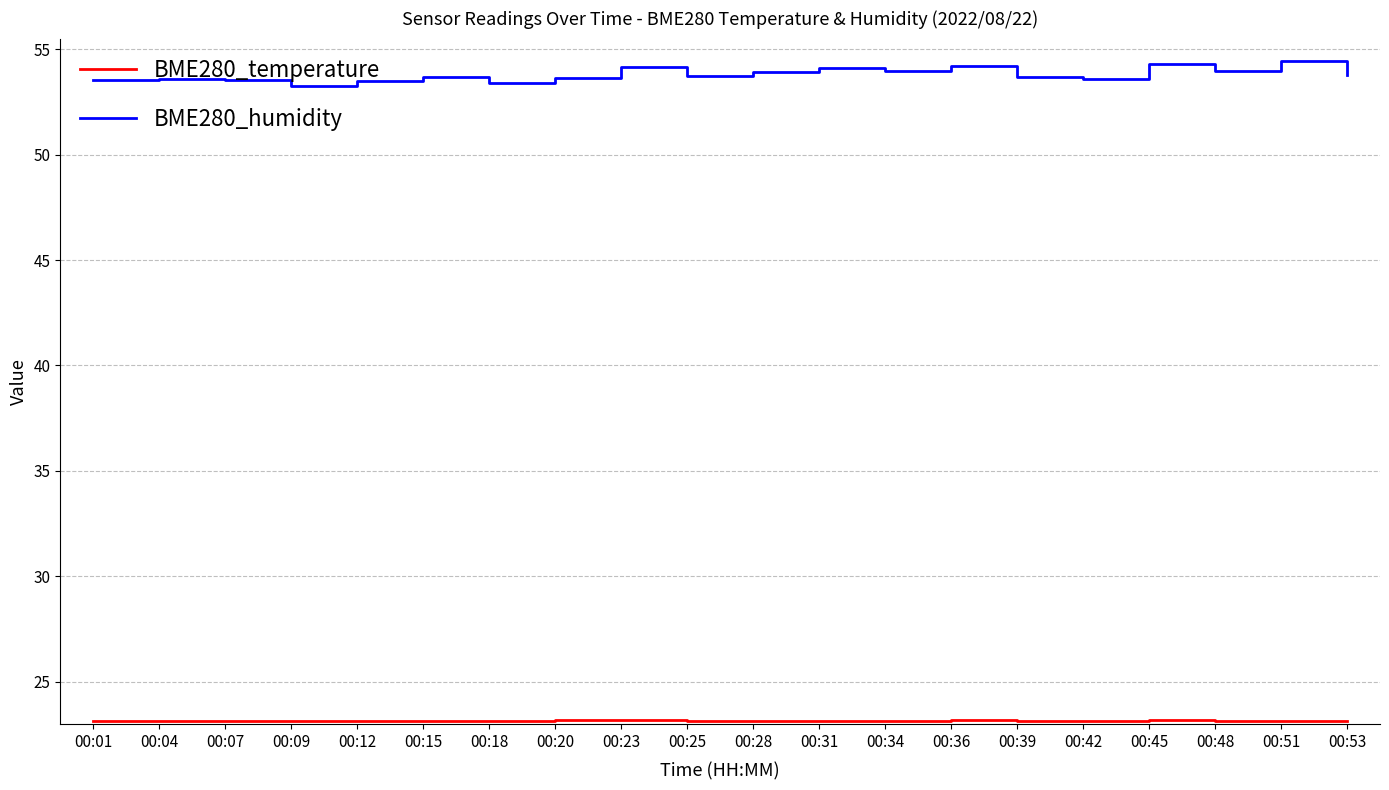

What is the greatest value displayed?

54.4